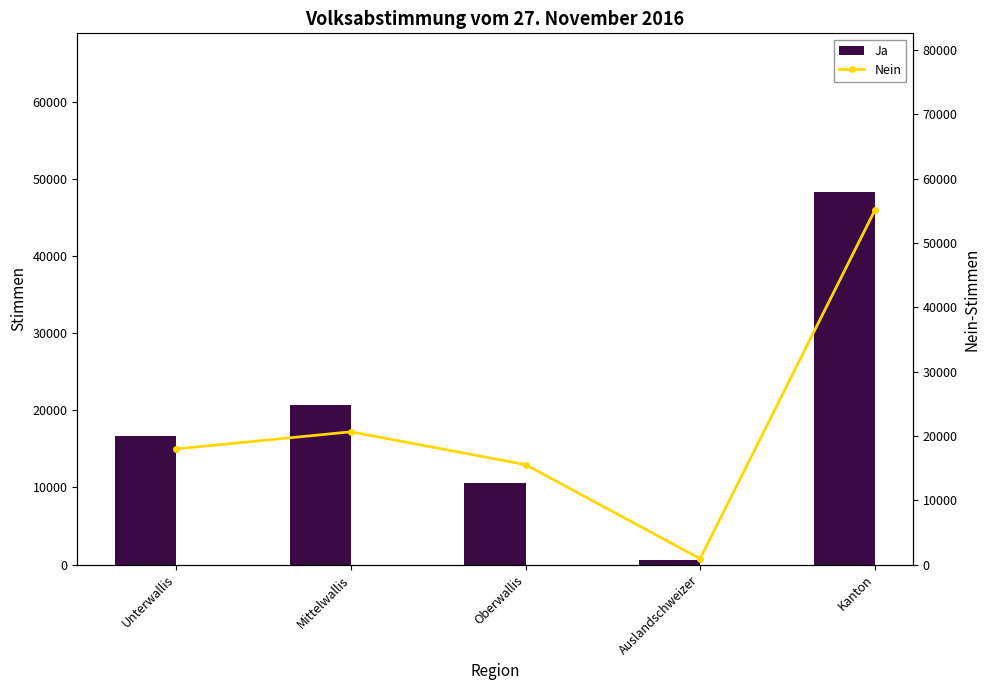

At how many categories does at least one series exceed 11214?

4